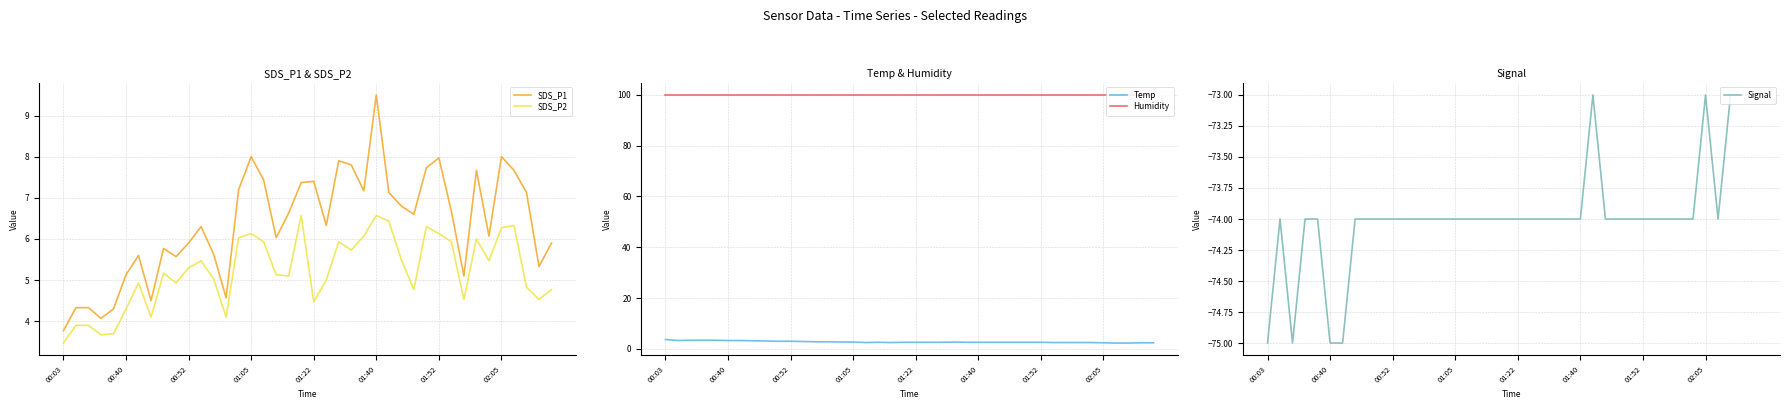

True or false: SDS_P1 and SDS_P2 intersect in this chart.

False